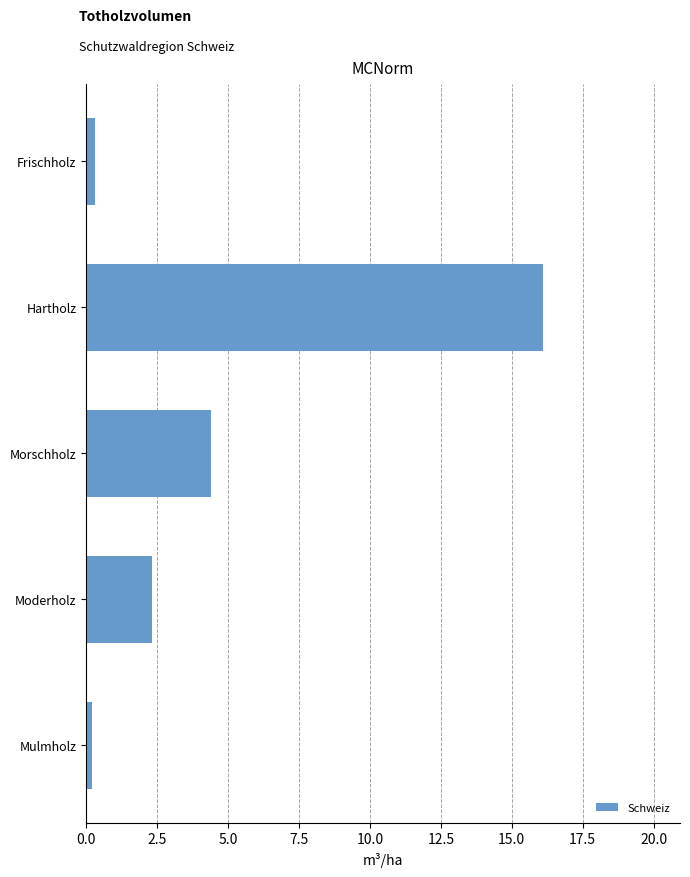

What is the average value?

4.7